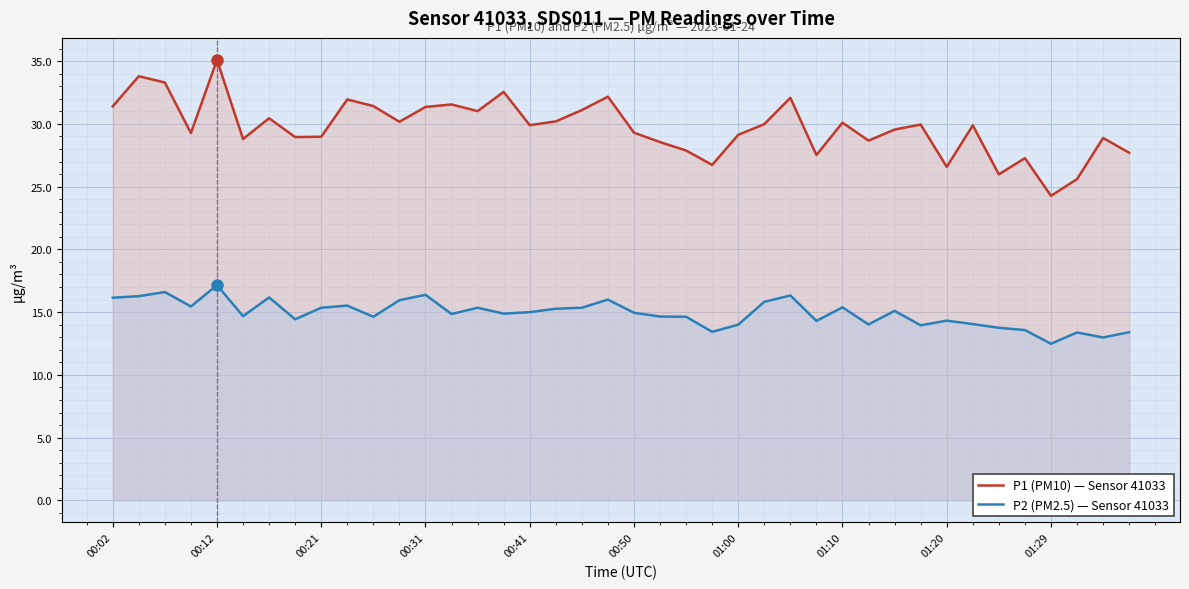

What are all the series names shown in the legend?

P1 (PM10) — Sensor 41033, P2 (PM2.5) — Sensor 41033